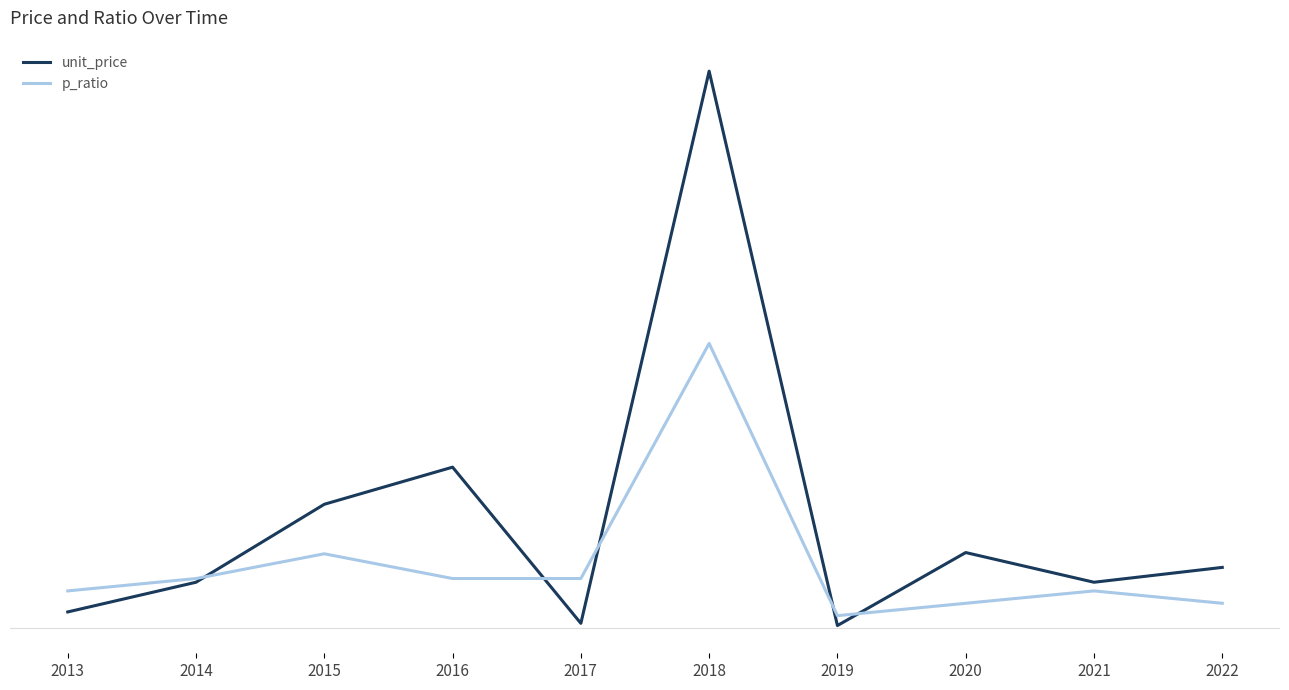

Which category has the highest value across all series?

2018